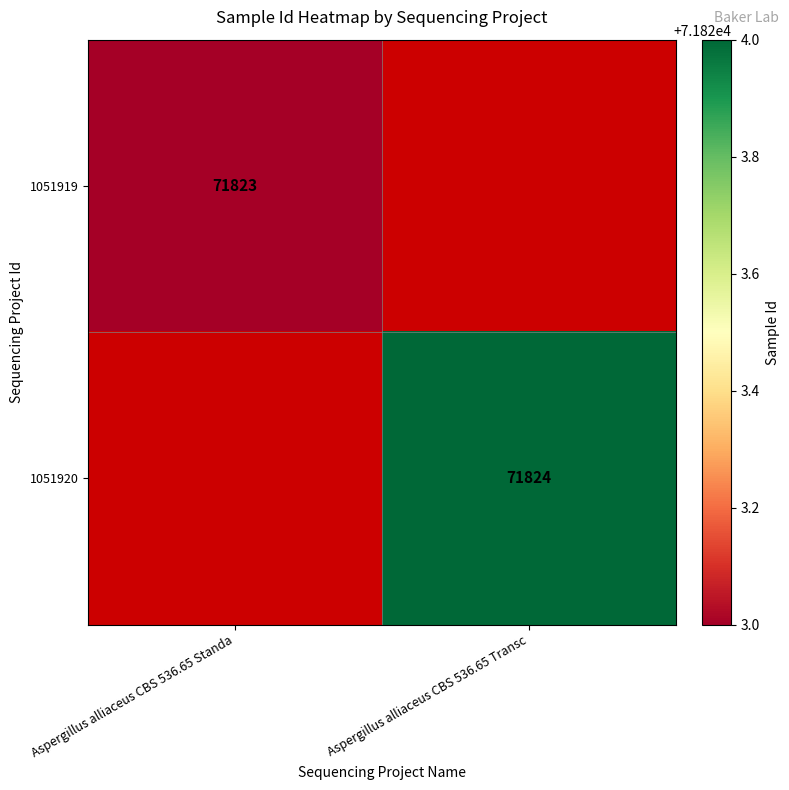

True or false: 1051920 has a value of 120840 at Aspergillus alliaceus CBS 536.65 Transc.

False